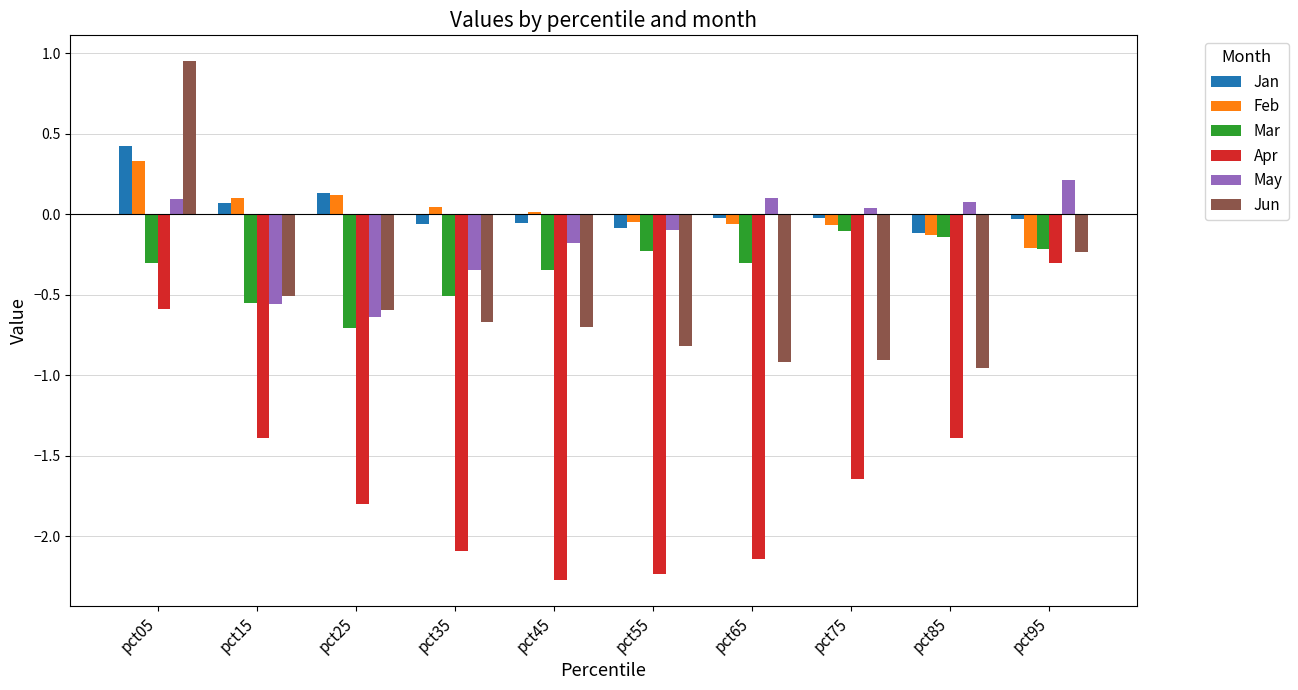

True or false: Feb has a value of -0.1 at pct95.

False